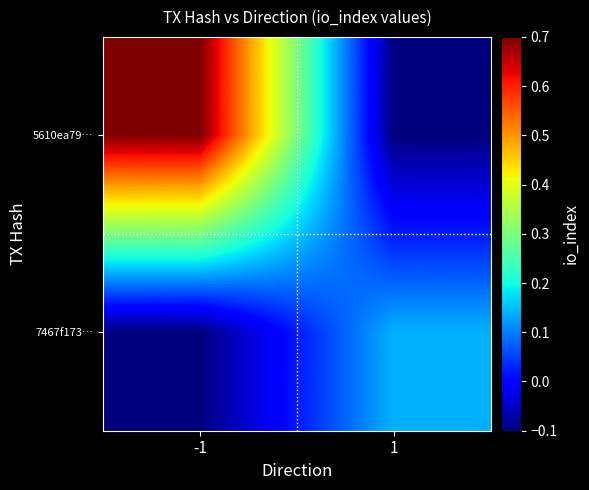

What is the total value across all series at -1?

0.6